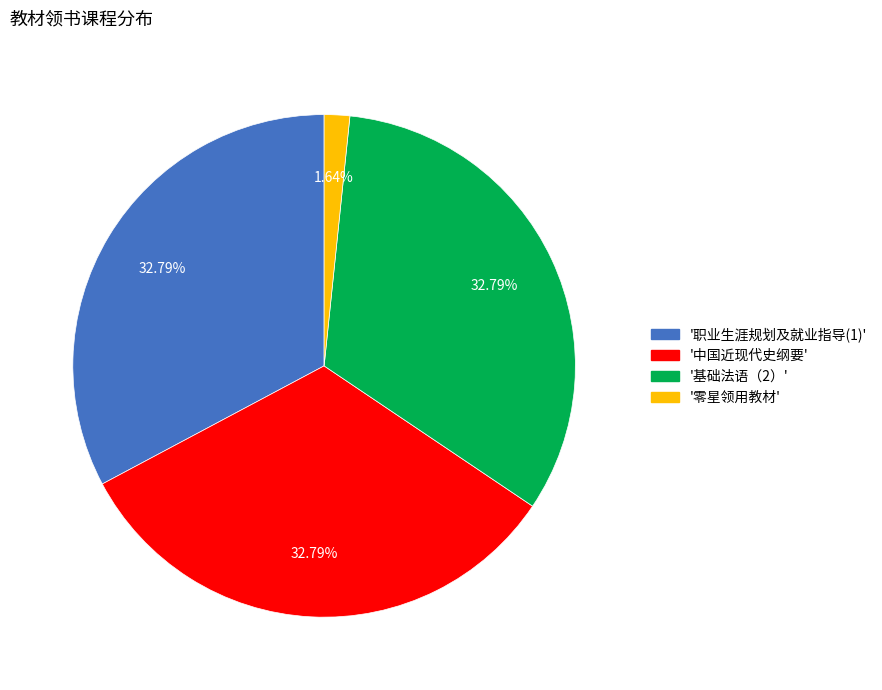

Which slice is the smallest?

'零星领用教材'